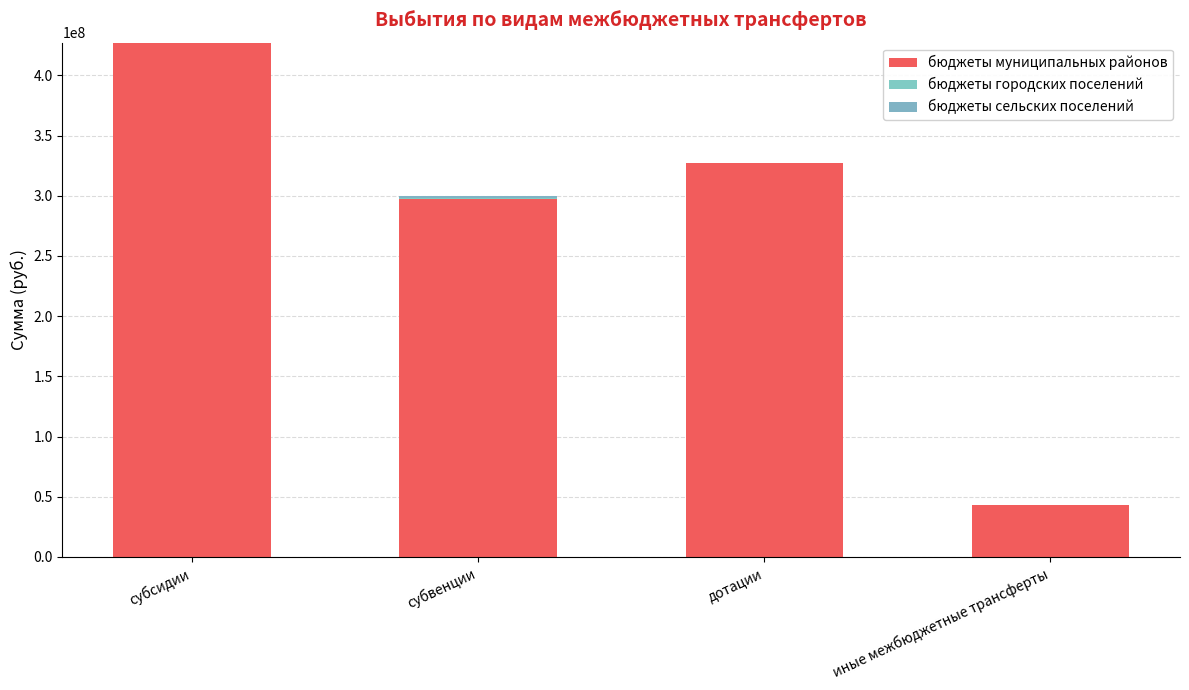

Does the chart contain stacked bars?

Yes